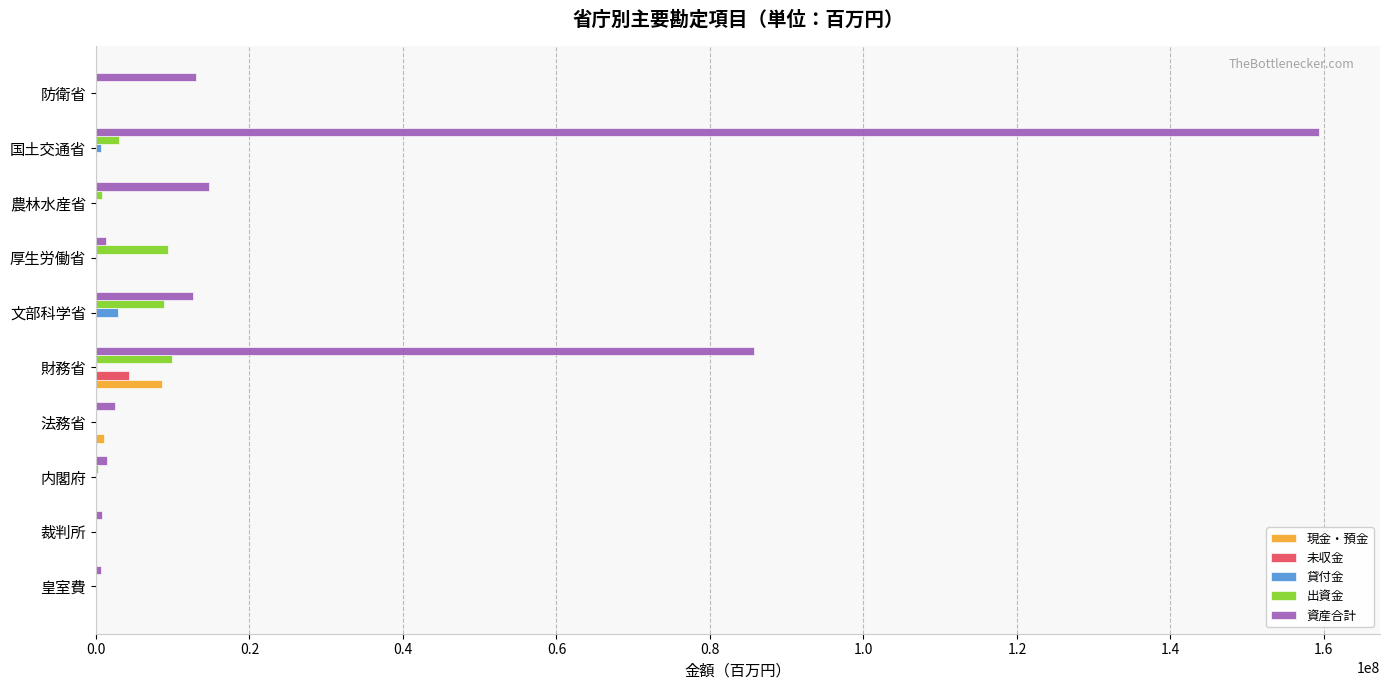

Which series has the largest total across all categories?

資産合計